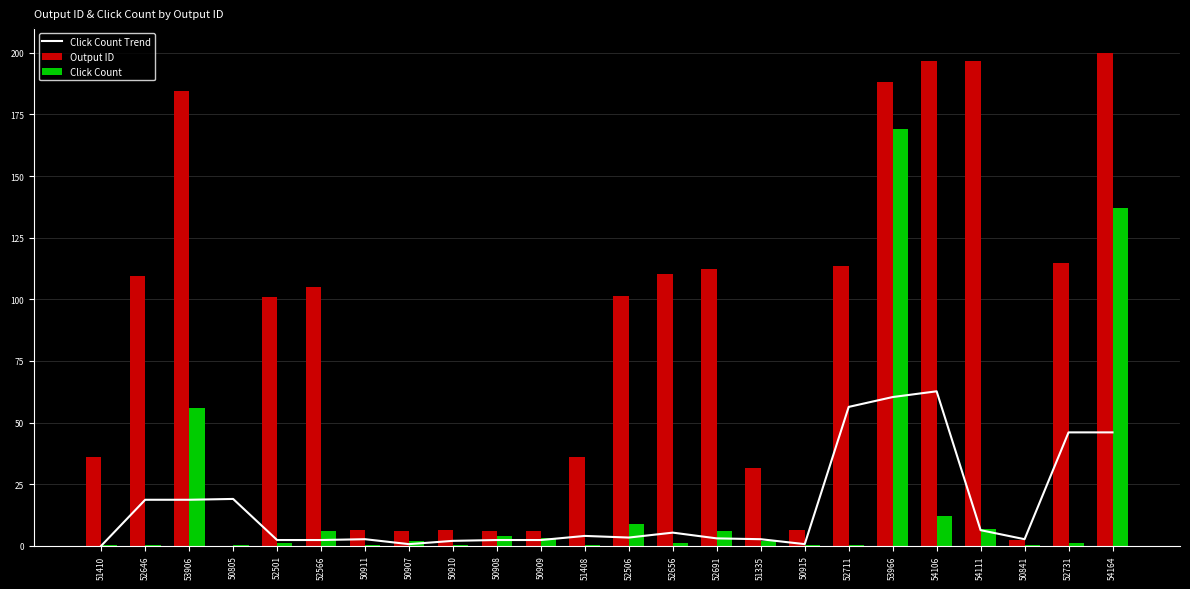

Reading right to left, what are all the values shown in this chart?

54164=46.0	52731=46.0	50841=2.7	54111=6.3	54106=62.7	53966=60.3	52711=56.3	50915=0.7	51335=2.7	52691=3.0	52656=5.3	52506=3.3	51408=4.0	50909=2.3	50908=2.3	50910=2.0	50907=0.7	50911=2.7	52566=2.3	52501=2.3	50805=19.0	53906=18.7	52646=18.7	51410=0.0